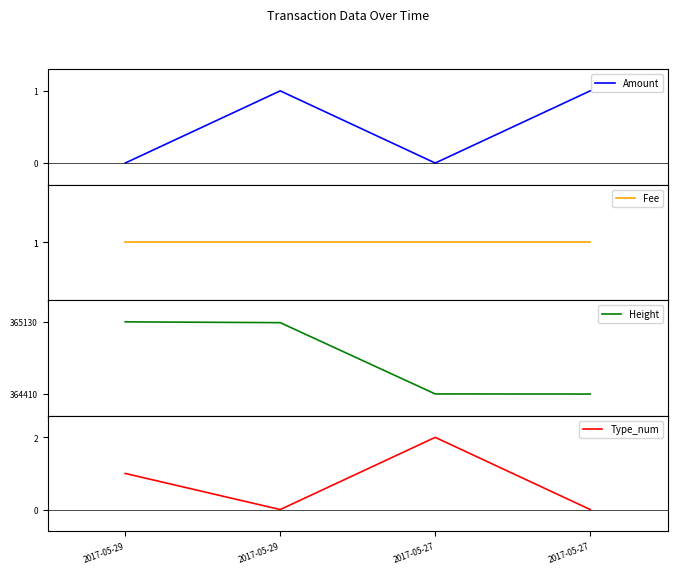

True or false: Fee and Amount intersect in this chart.

False